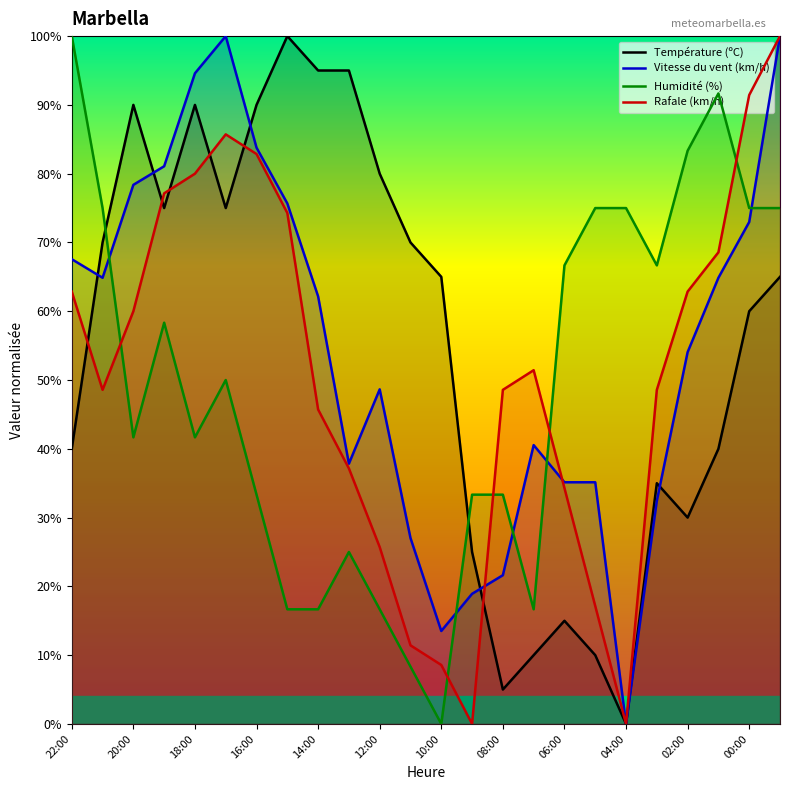

The value of Rafale (km/h) at 02:00 is 62.9. True or false?

True